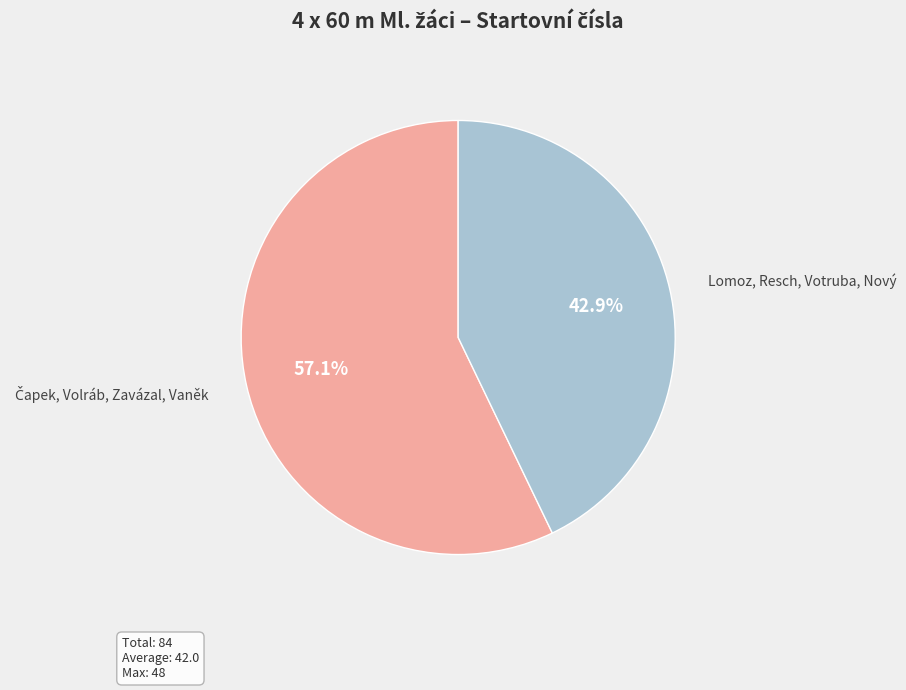

What is the smallest slice in the pie chart?

Lomoz, Resch, Votruba, Nový